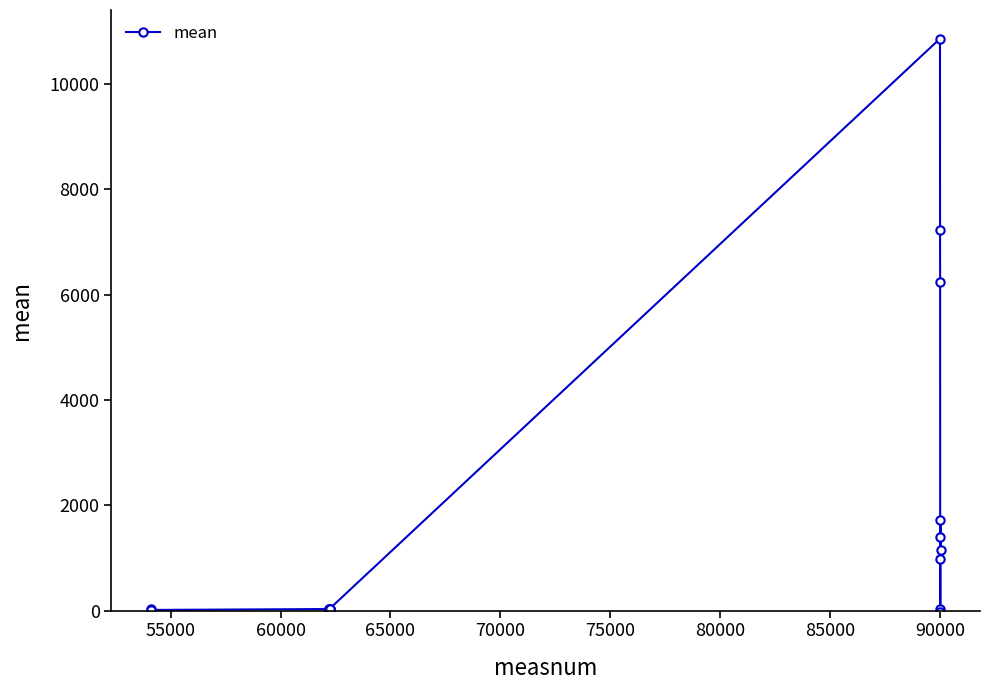

What is the difference between the second highest and minimum values?

7244.8